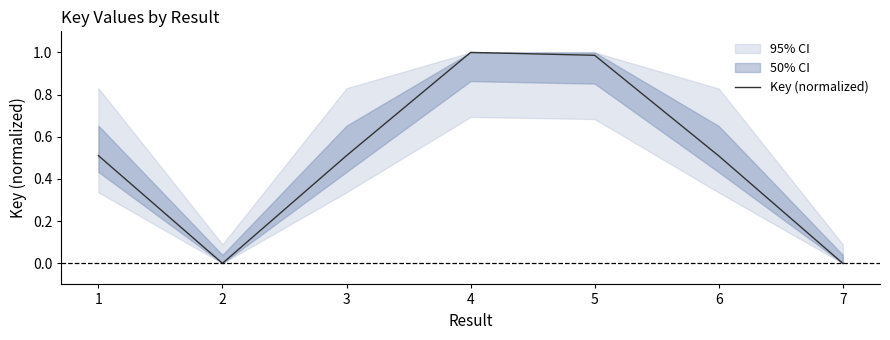

Reading left to right, what are all the values shown in this chart?

1=0.5	2=0.0	3=0.5	4=1.0	5=1.0	6=0.5	7=0.0